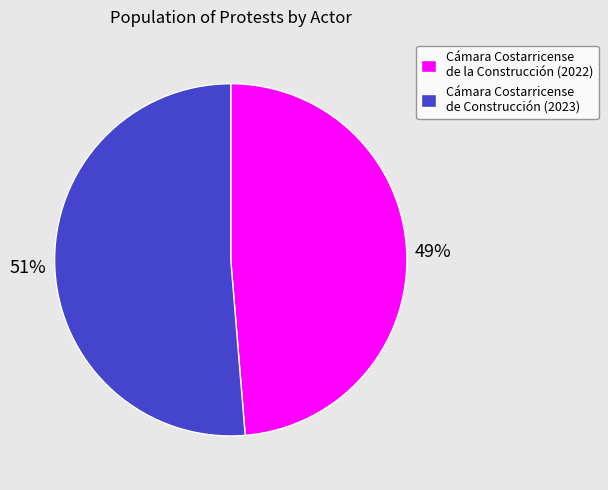

Which has a higher value, Cámara Costarricense de Construcción (2023) or Cámara Costarricense de la Construcción (2022)?

Cámara Costarricense de Construcción (2023)